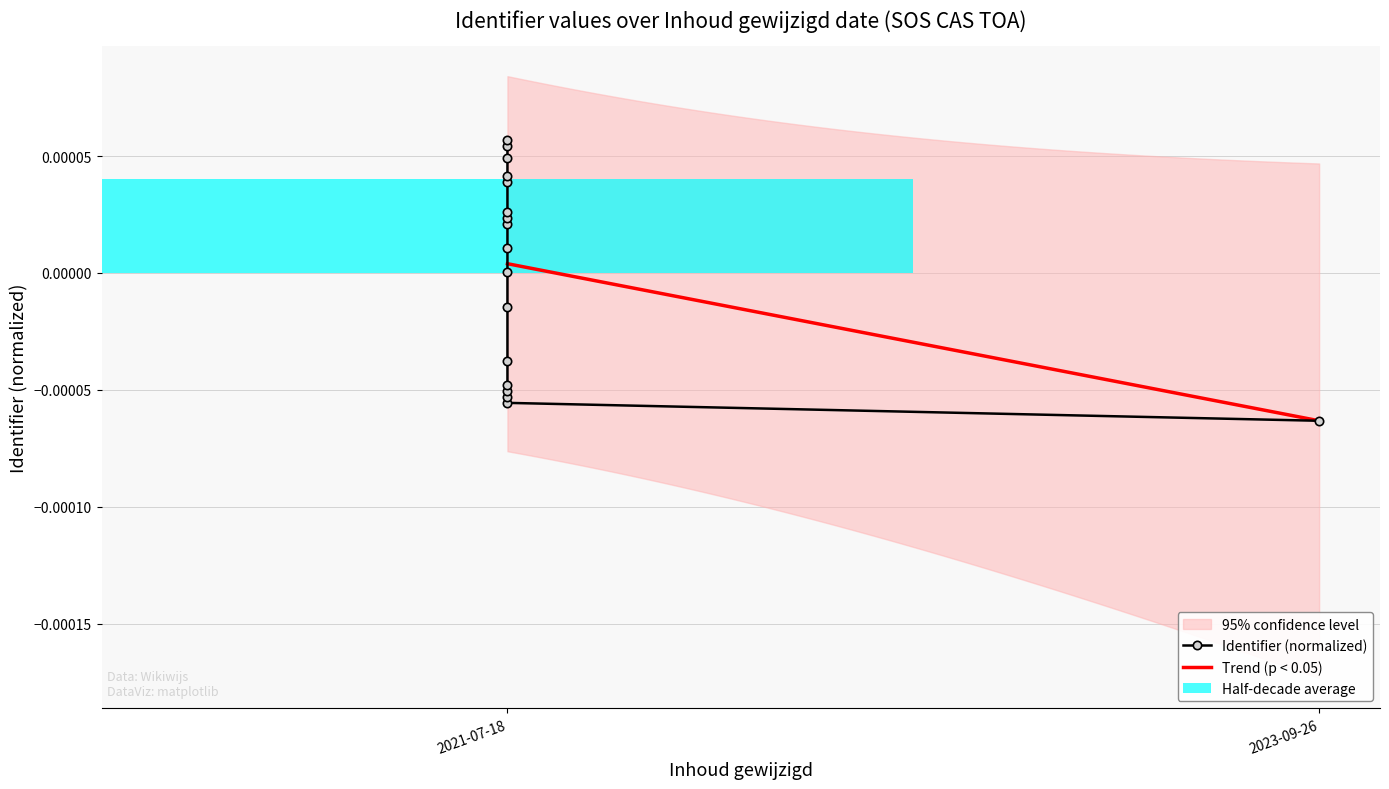

At which label does the data first exceed 0?

2021-07-18